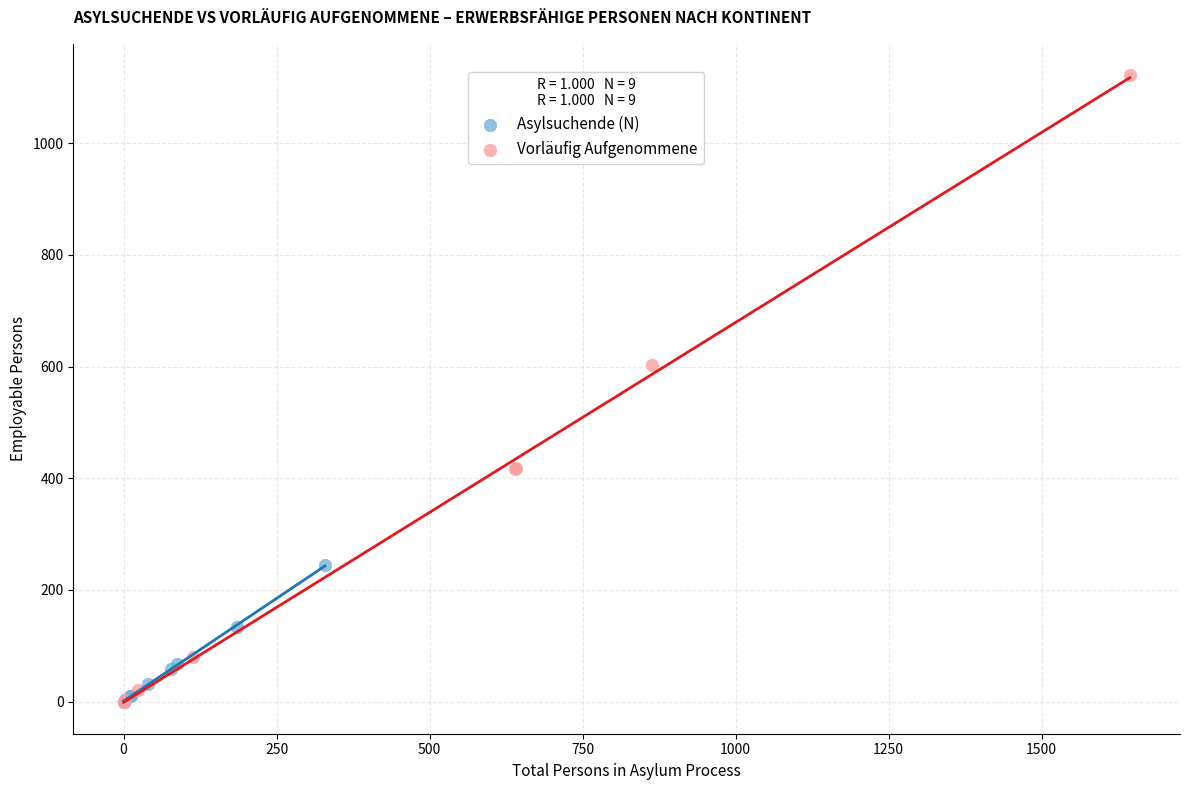

Which series contains the highest Y value?

Vorläufig Aufgenommene